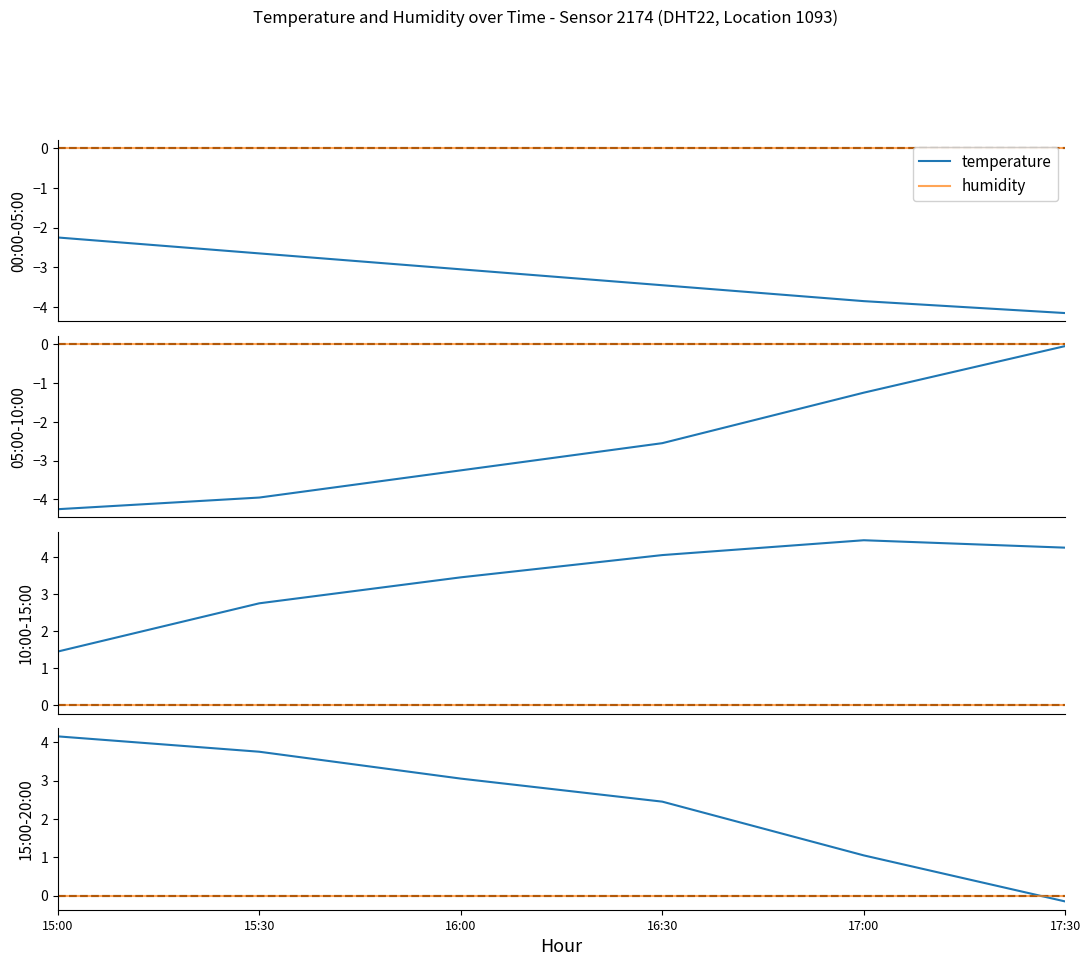

Is this an area chart (filled region under the line)?

No